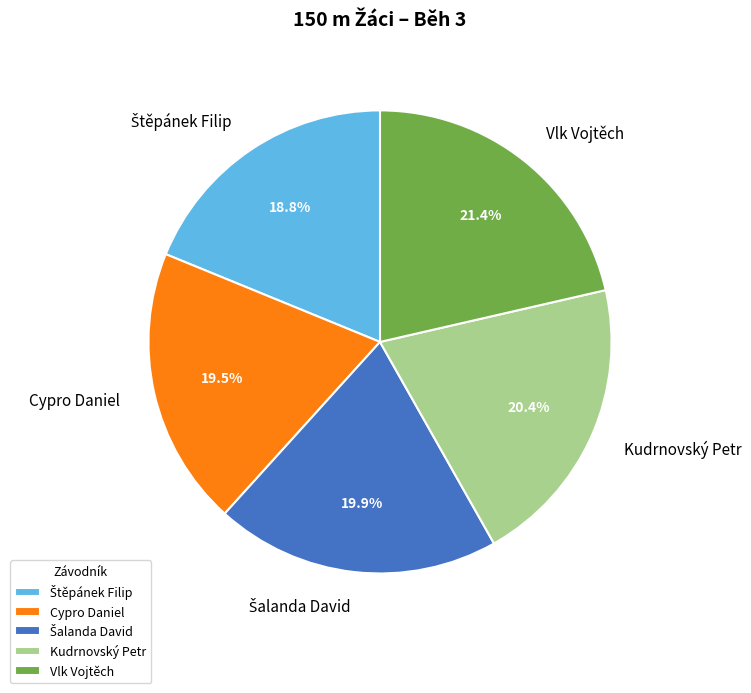

Does any single category account for the majority?

No